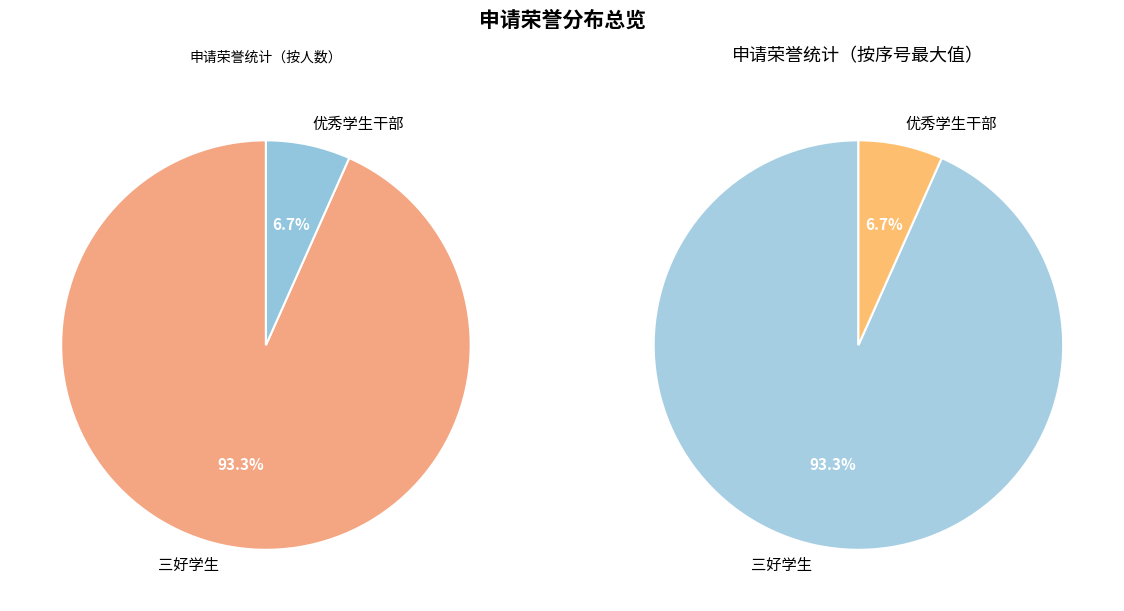

Between 三好学生 and 优秀学生干部, which is larger?

三好学生